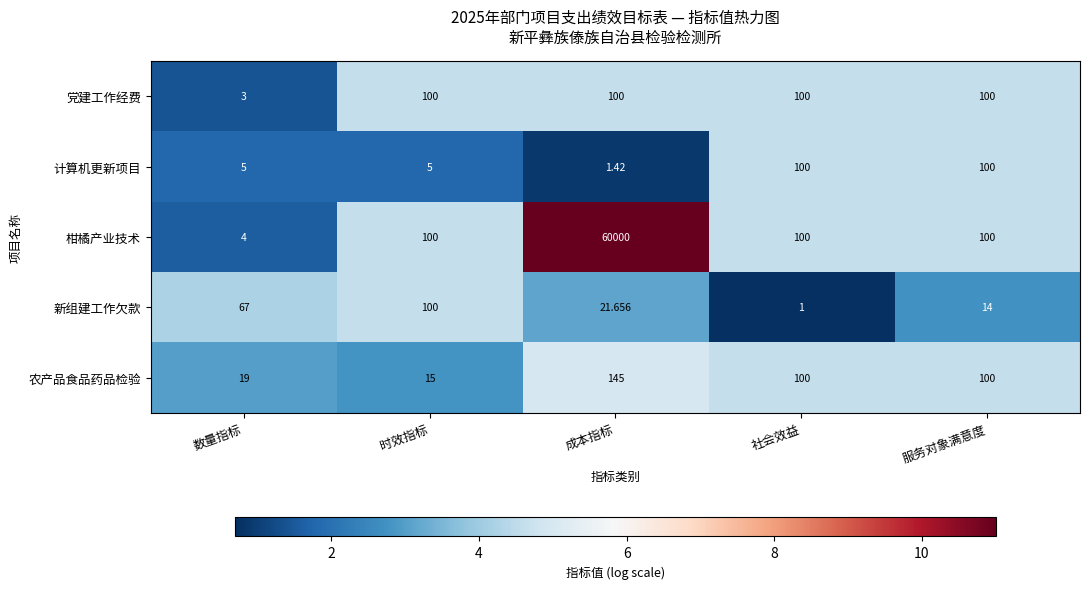

Which series has the widest spread of values?

柑橘产业技术